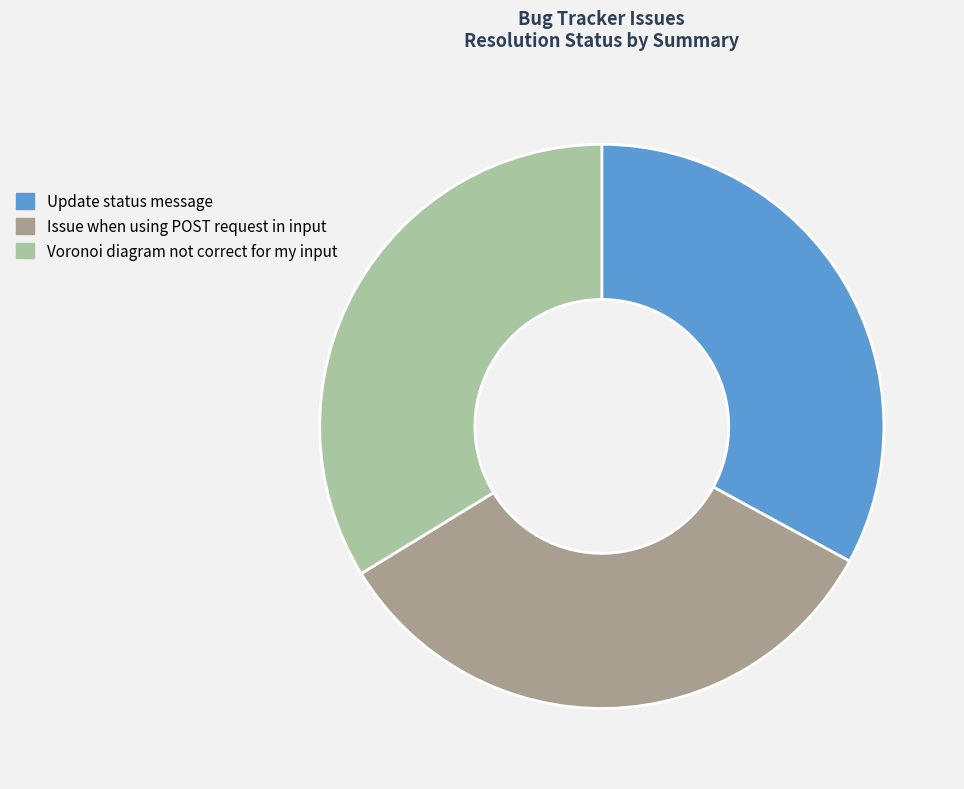

What is the ratio of the value at Voronoi diagram not correct for my input to the value at Issue when using POST request in input?

1.0